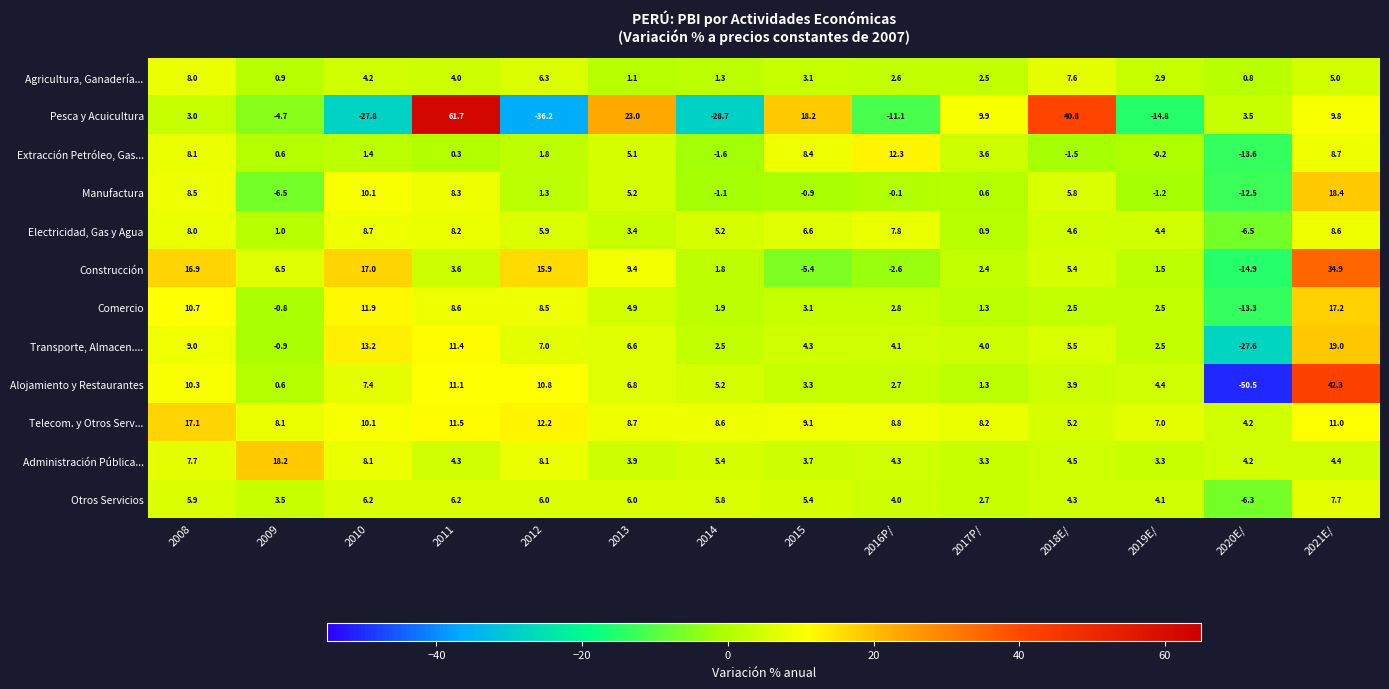

What value does the Electricidad, Gas y Agua series have at 2015?

6.6